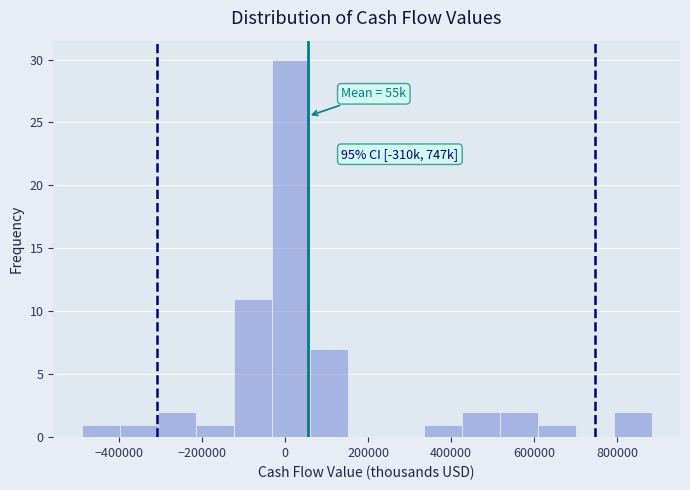

Which range on the x-axis has the tallest bar?

-40000 to 60000